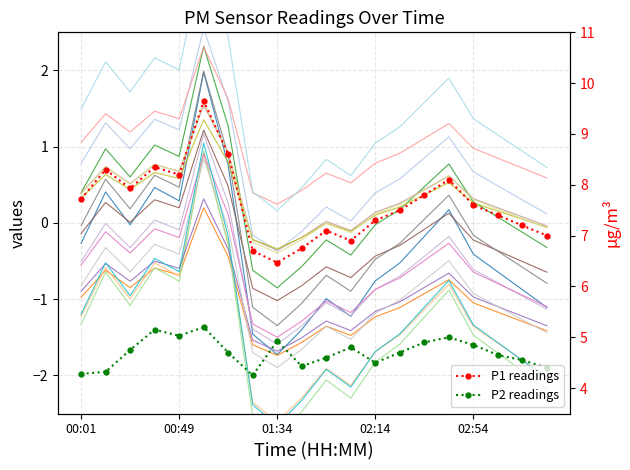

What is the value of the P2 readings point at the 5th from the left?

5.0